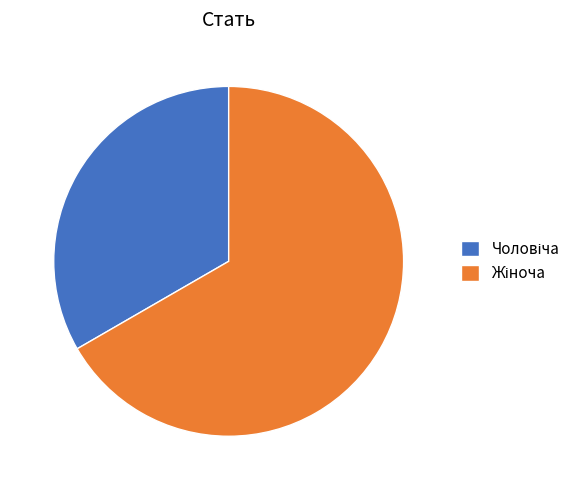

How many slices are in this pie chart?

2